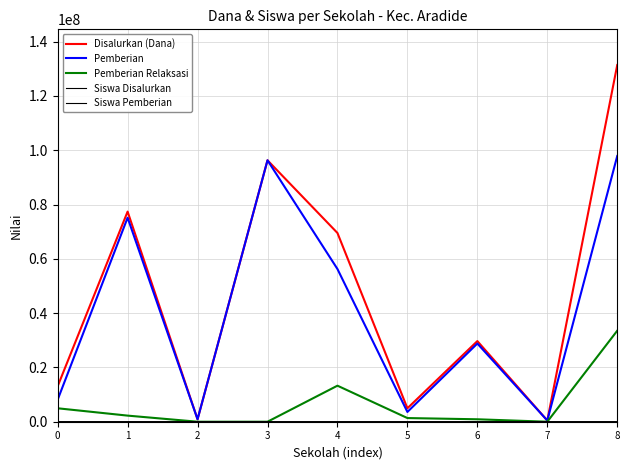

Which series has the largest total across all categories?

Disalurkan (Dana)